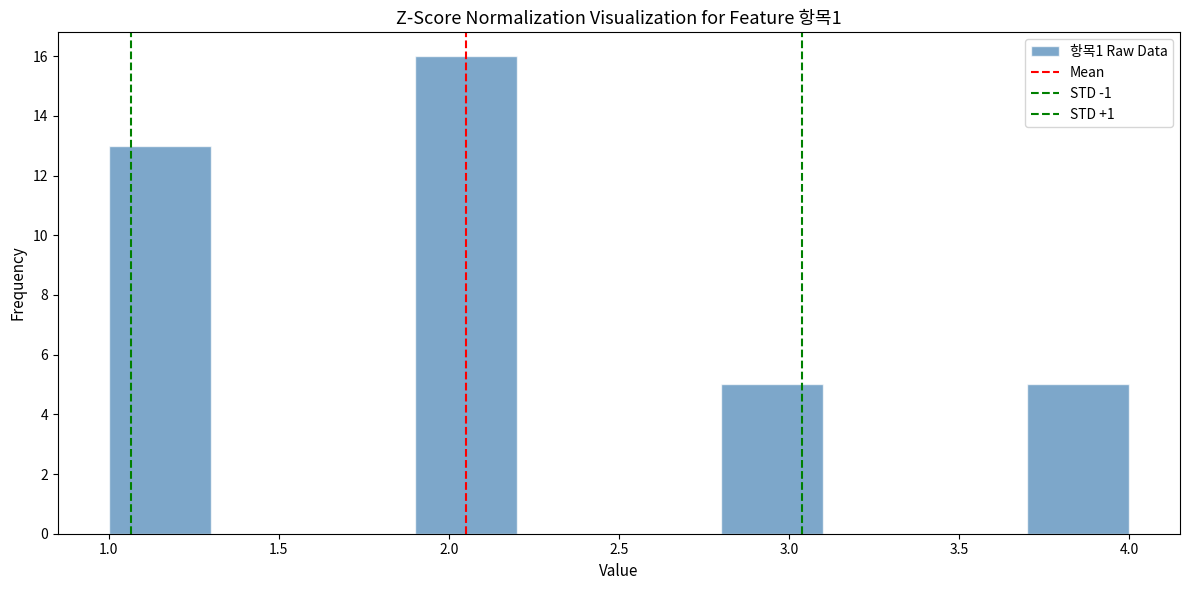

Reading left to right, list every bar in this chart as the range it spans on the x-axis followed by its height. The values are not printed on the chart, so give them approximately, as read against the axis.

1.0 to 1.3: 13
1.3 to 1.6: 0
1.6 to 1.9: 0
1.9 to 2.2: 16
2.2 to 2.5: 0
2.5 to 2.8: 0
2.8 to 3.1: 5
3.1 to 3.4: 0
3.4 to 3.7: 0
3.7 to 4.0: 5